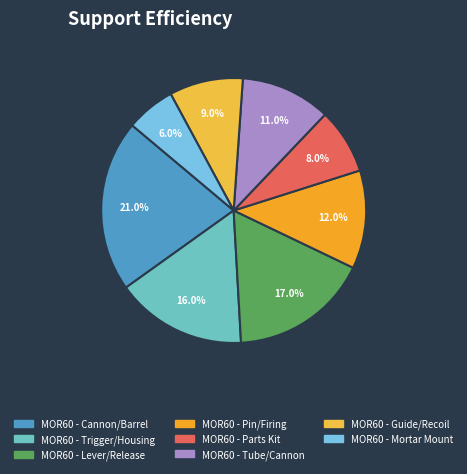

How many slices are in this pie chart?

8